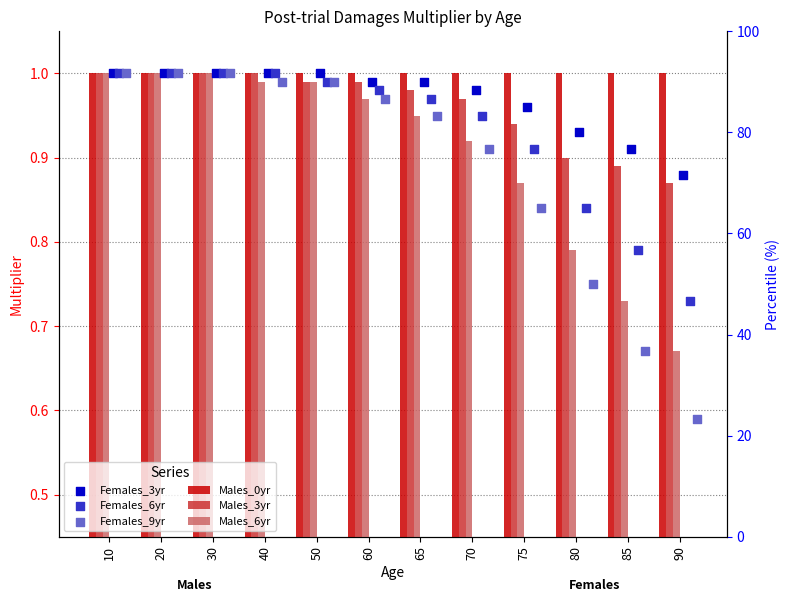

Is the value of Females_6yr at 20 greater than the value of Females_3yr at 90?

Yes